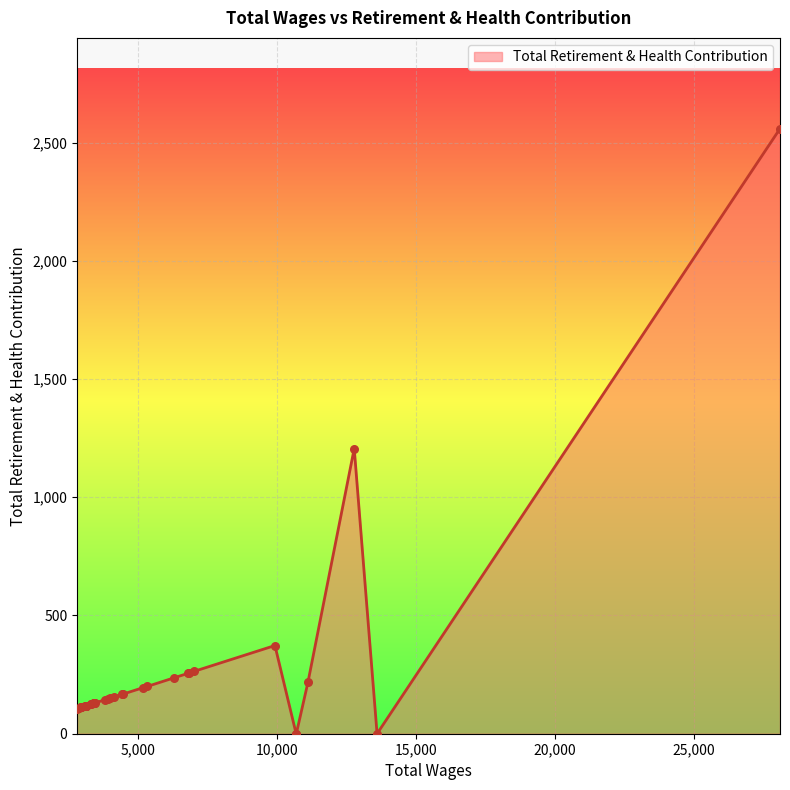

What is the ratio of the value at 3415.0 to the value at 3415.0?

1.0